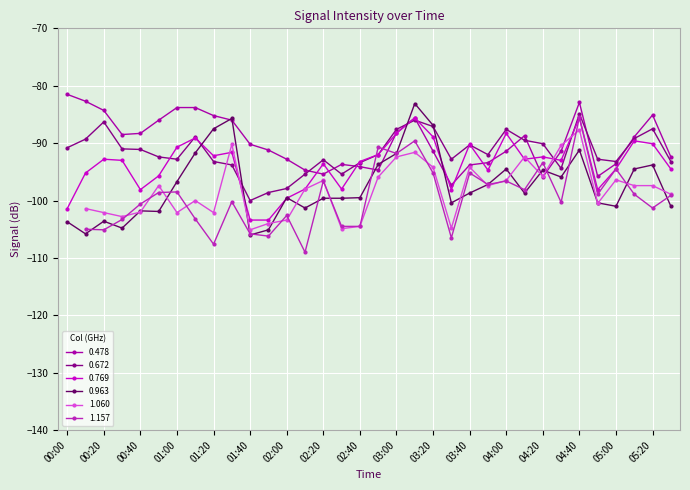

At which category does the chart reach its peak across all series?

00:00